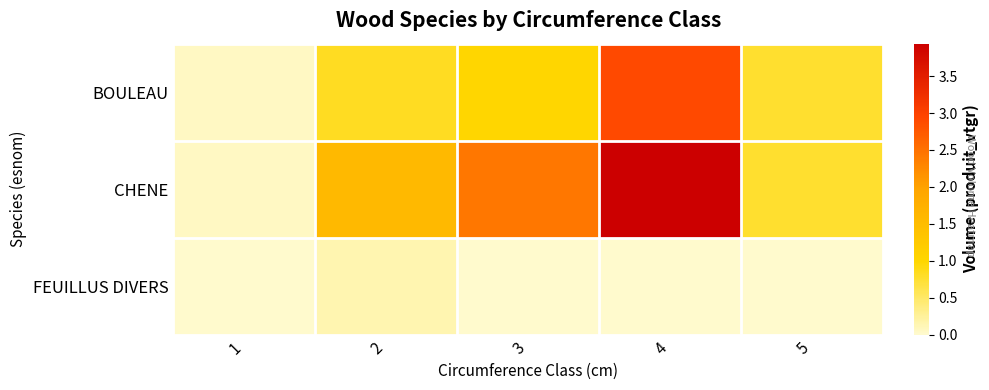

Reading left to right, list all the values displayed in this chart.

BOULEAU: 1=0.0	2=0.8	3=1.0	4=2.9	5=0.8
CHENE: 1=0.0	2=1.6	3=2.4	4=3.9	5=0.8
FEUILLUS DIVERS: 1=0.0	2=0.1	3=0.0	4=0.0	5=0.0